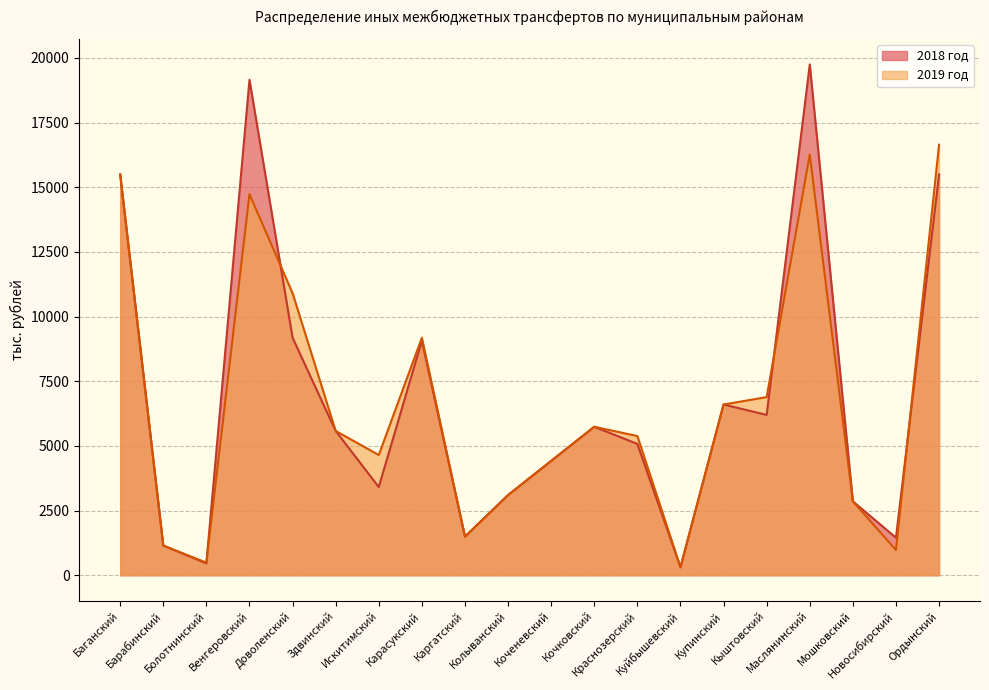

Reading left to right, what are all the values shown in this chart?

2018 год: Баганский=15498	Барабинский=1148	Болотнинский=459	Венгеровский=19157	Доволенский=9184	Здвинский=5579	Искитимский=3410	Карасукский=9069	Каргатский=1493	Колыванский=3100	Коченевский=4420	Кочковский=5740	Краснозерский=5077	Куйбышевский=310	Купинский=6601	Кыштовский=6199	Маслянинский=19751	Мошковский=2858	Новосибирский=1452	Ордынский=15498
2019 год: Баганский=15498	Барабинский=1148	Болотнинский=488	Венгеровский=14733	Доволенский=10906	Здвинский=5579	Искитимский=4649	Карасукский=9184	Каргатский=1493	Колыванский=3100	Коченевский=4420	Кочковский=5740	Краснозерский=5382	Куйбышевский=310	Купинский=6601	Кыштовский=6888	Маслянинский=16267	Мошковский=2858	Новосибирский=976	Ордынский=16646